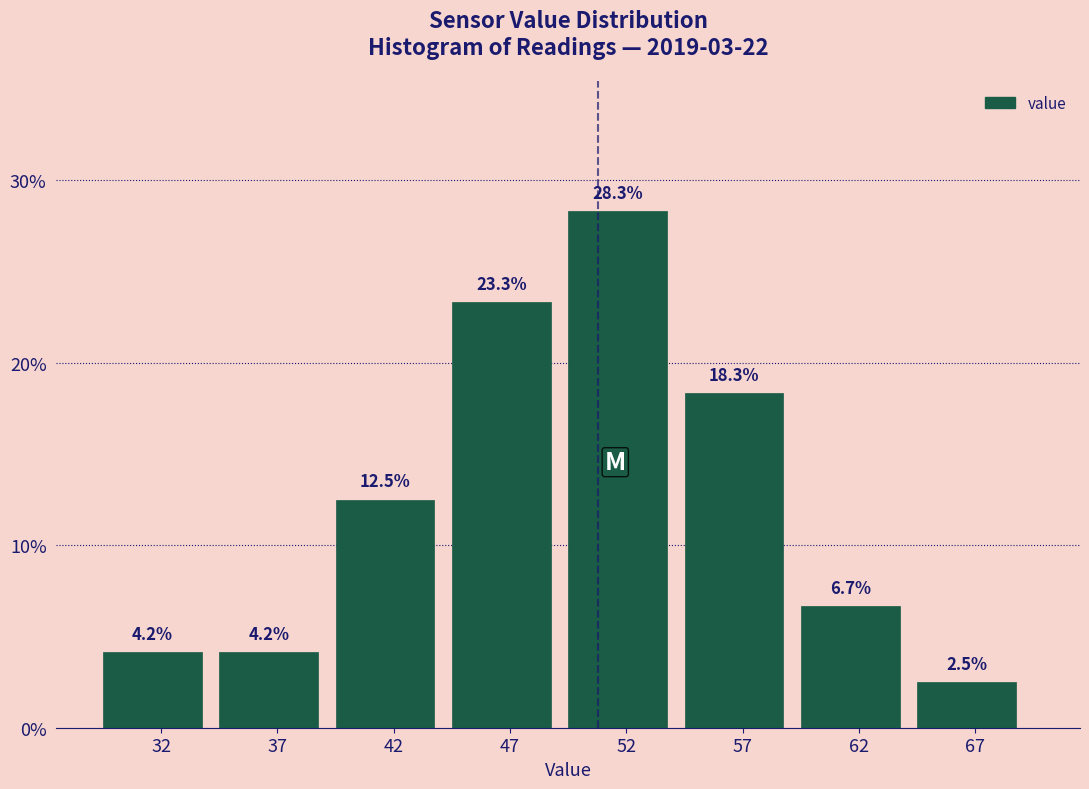

Reading left to right, list all the values displayed in this chart.

32=4.2	37=4.2	42=12.5	47=23.3	52=28.3	57=18.3	62=6.7	67=2.5